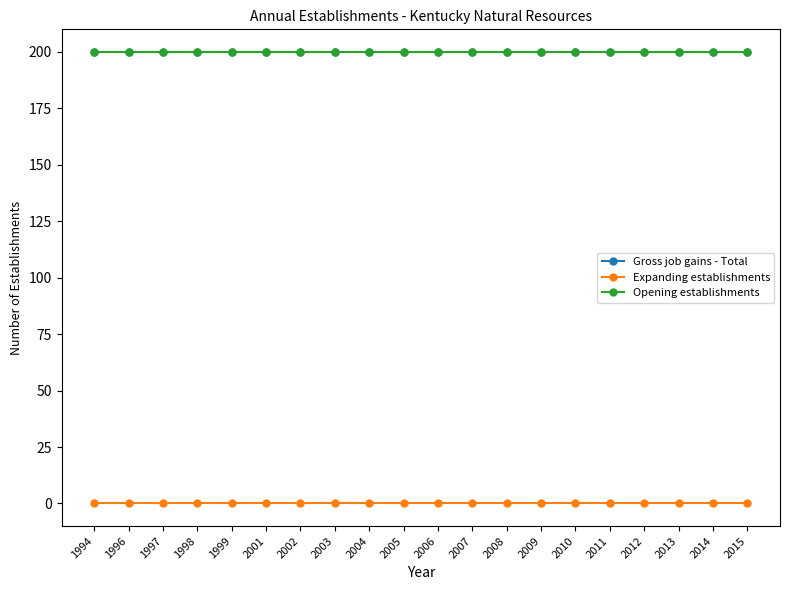

Is this an area chart (filled region under the line)?

No